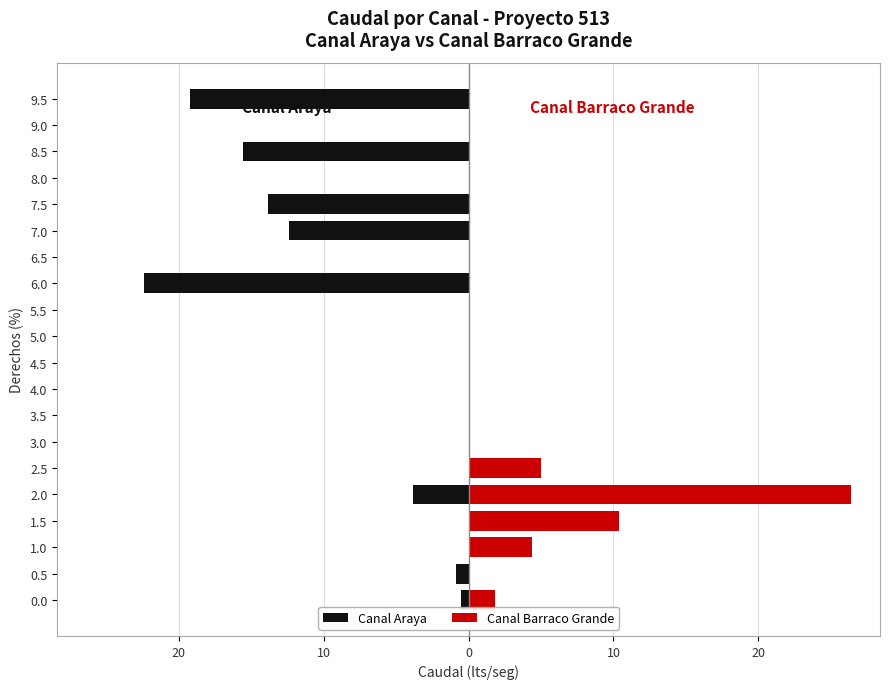

Reading left to right, transcribe all the data shown in this chart.

Canal Araya: -0.5	-0.9	0.0	0.0	-3.9	0.0	0.0	0.0	0.0	0.0	0.0	0.0	-22.4	0.0	-12.4	-13.8	0.0	-15.6	0.0	-19.2
Canal Barraco Grande: 1.8	0.0	4.4	10.4	26.4	5.0	0.0	0.0	0.0	0.0	0.0	0.0	0.0	0.0	0.0	0.0	0.0	0.0	0.0	0.0